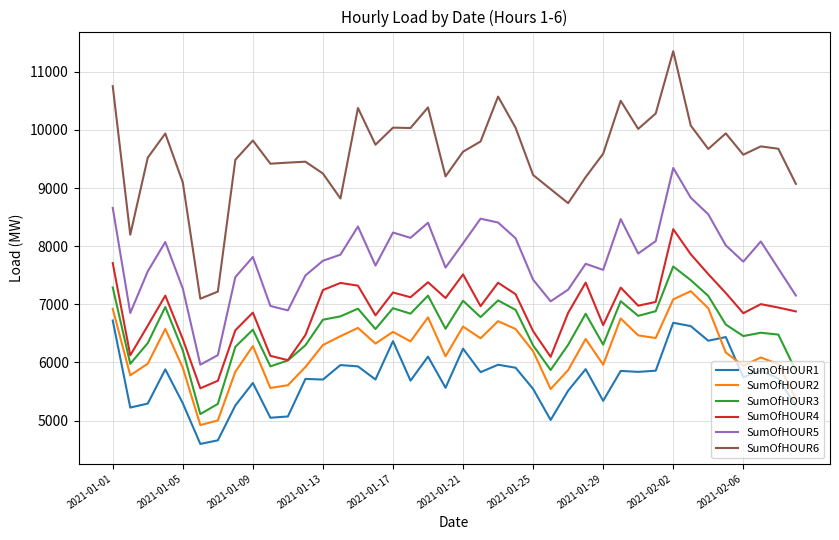

Which series has the largest total across all categories?

SumOfHOUR6